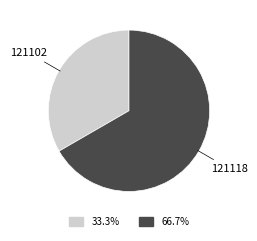

Does any single category account for the majority?

Yes